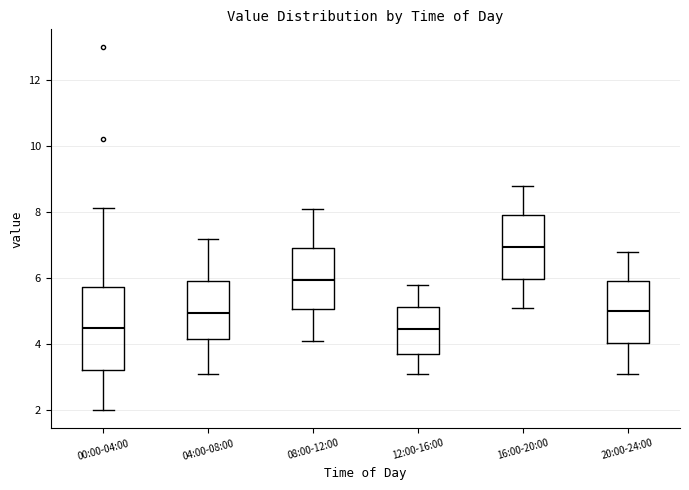

Which box's median line is the highest?

16:00-20:00